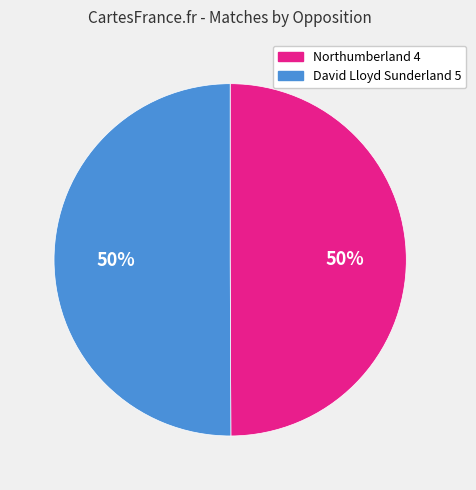

To the nearest percent, what percentage of the pie is Northumberland 4?

50%